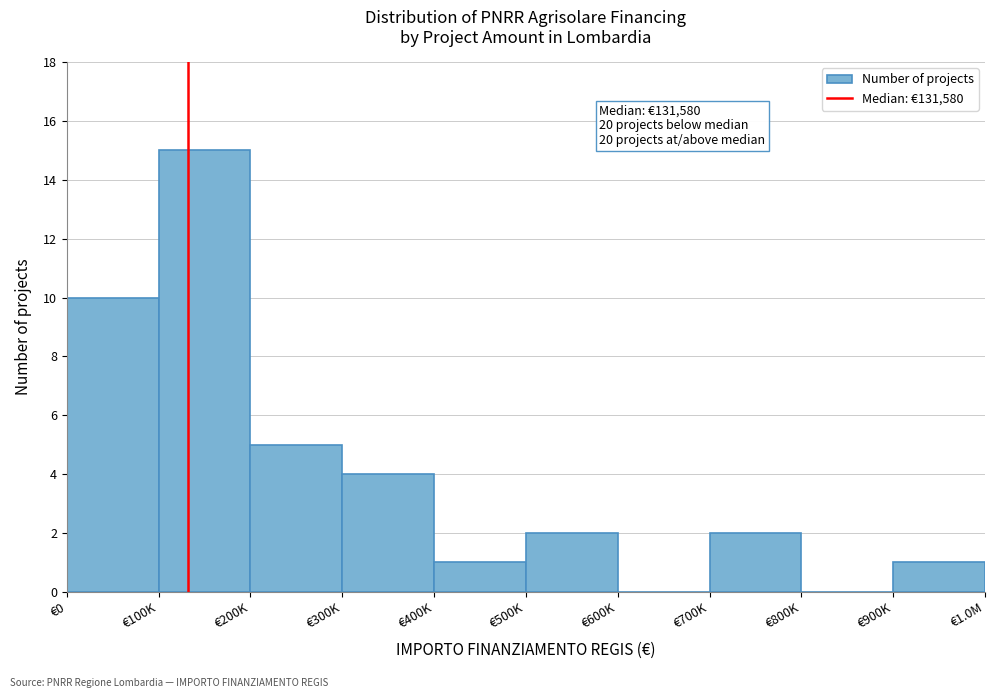

Reading left to right, list all the values displayed in this chart.

€0=10	€100K=15	€200K=5	€300K=4	€400K=1	€500K=2	€600K=0	€700K=2	€800K=0	€900K=1